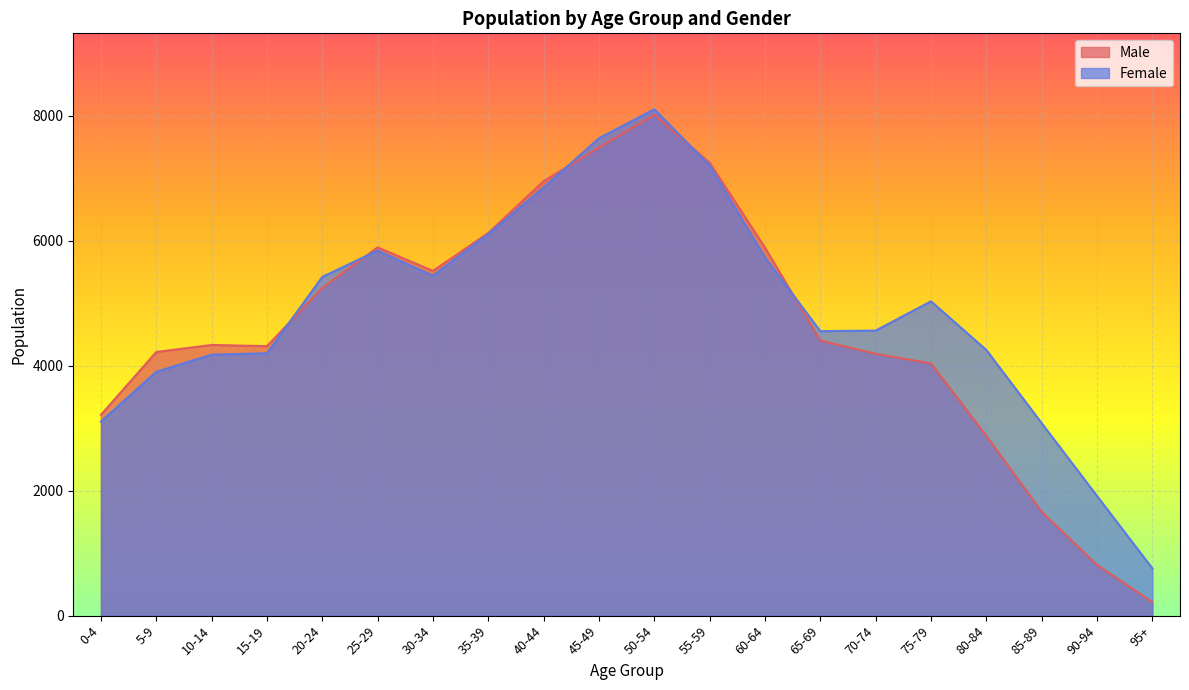

Which has a higher value, 25-29 or 70-74?

25-29